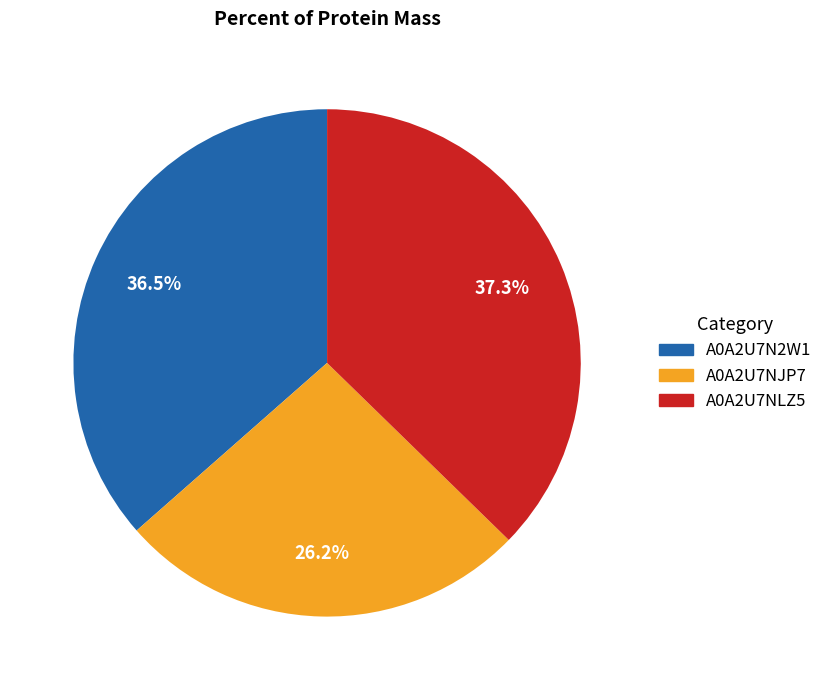

To the nearest percent, what is the difference between the largest and smallest slice percentages?

11%